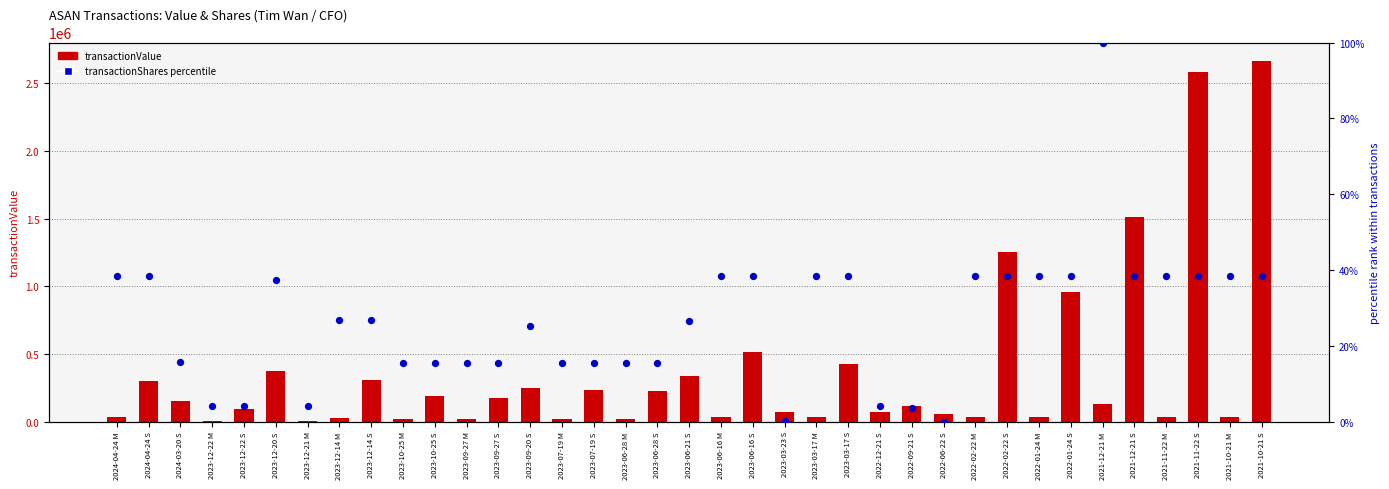

Which series reaches the maximum Y coordinate?

transactionValue